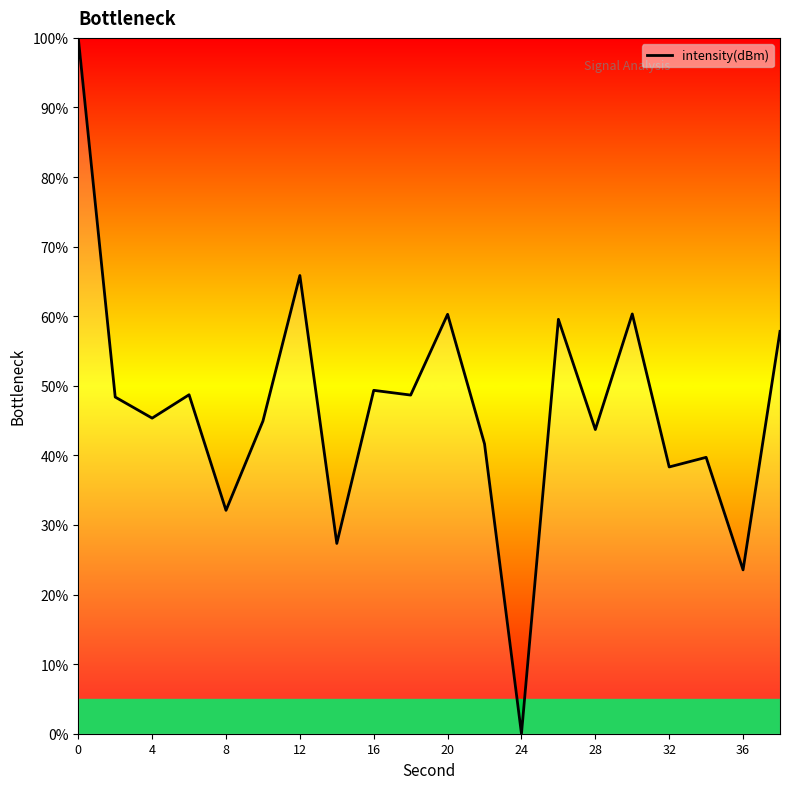

What is the difference between the maximum and minimum values?

100.0